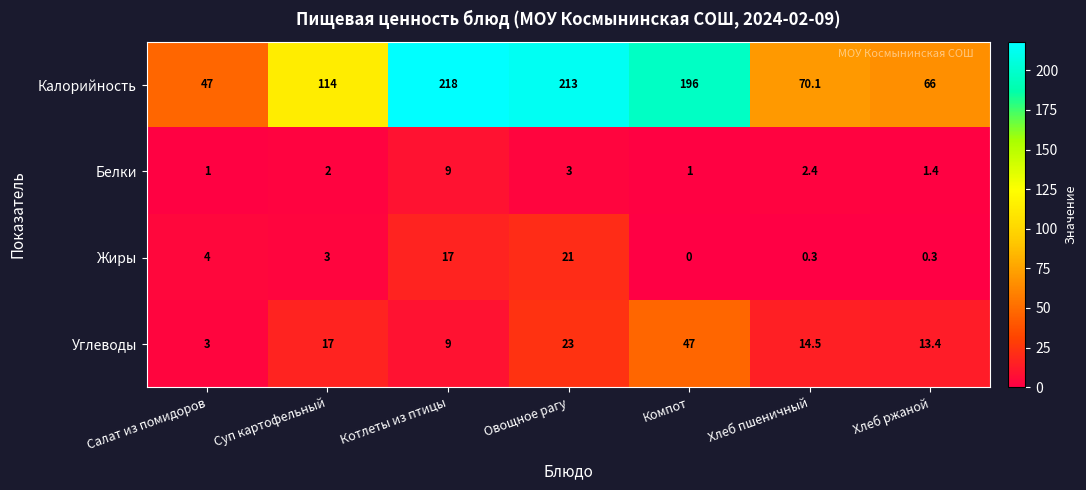

Between Салат из помидоров and Компот, which series saw the biggest shift?

Калорийность